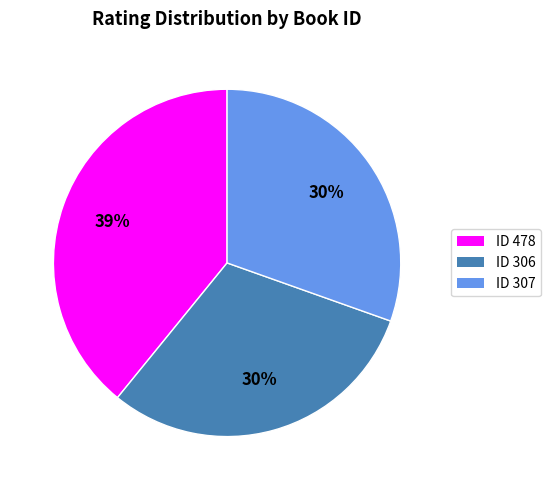

Between ID 307 and ID 478, which is larger?

ID 478